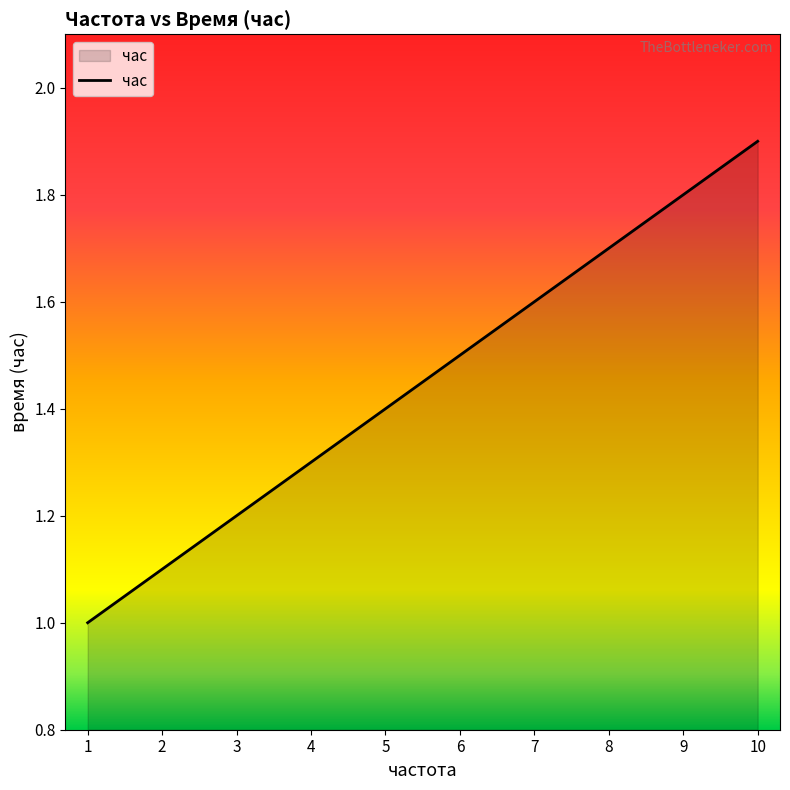

True or false: the data has more than 1 interior local peaks.

False